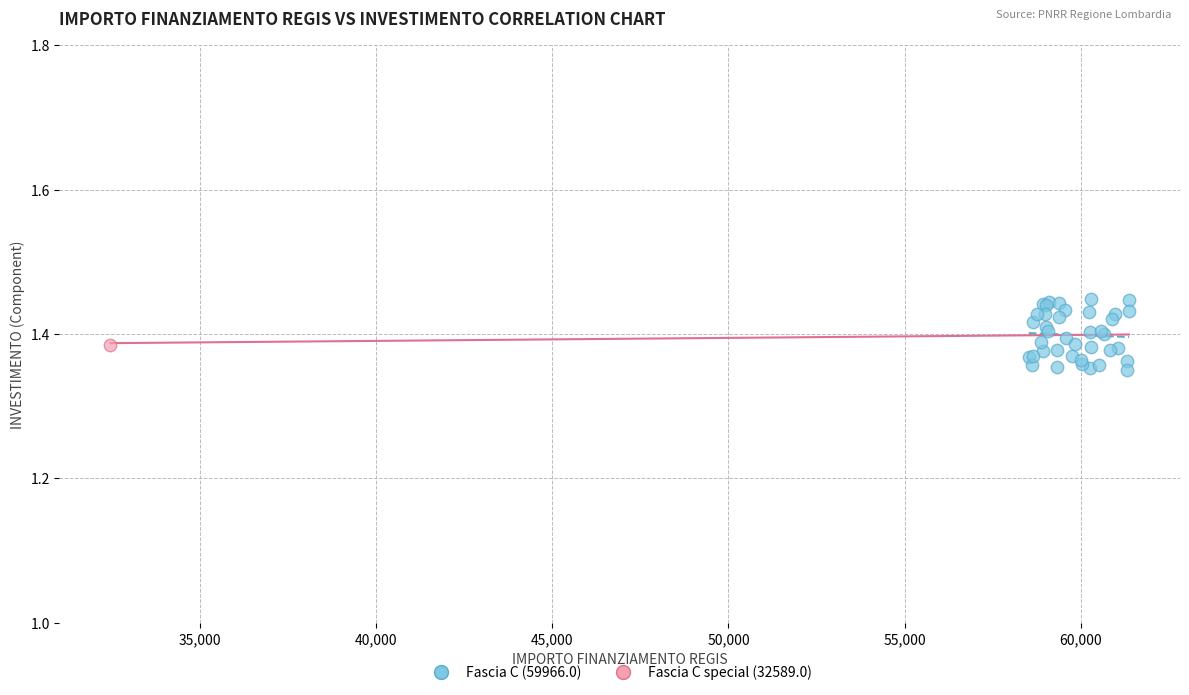

What are all the series names shown in the legend?

Fascia C (59966.0), Fascia C special (32589.0)